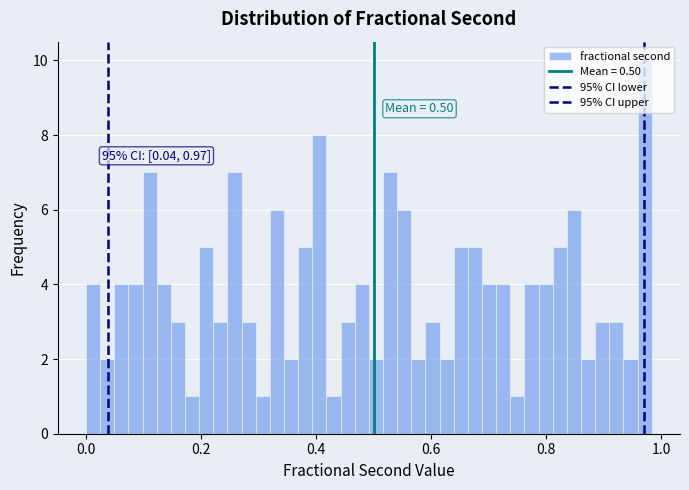

Read against the x-axis, roughly where is the centre of the tallest bar?

0.98